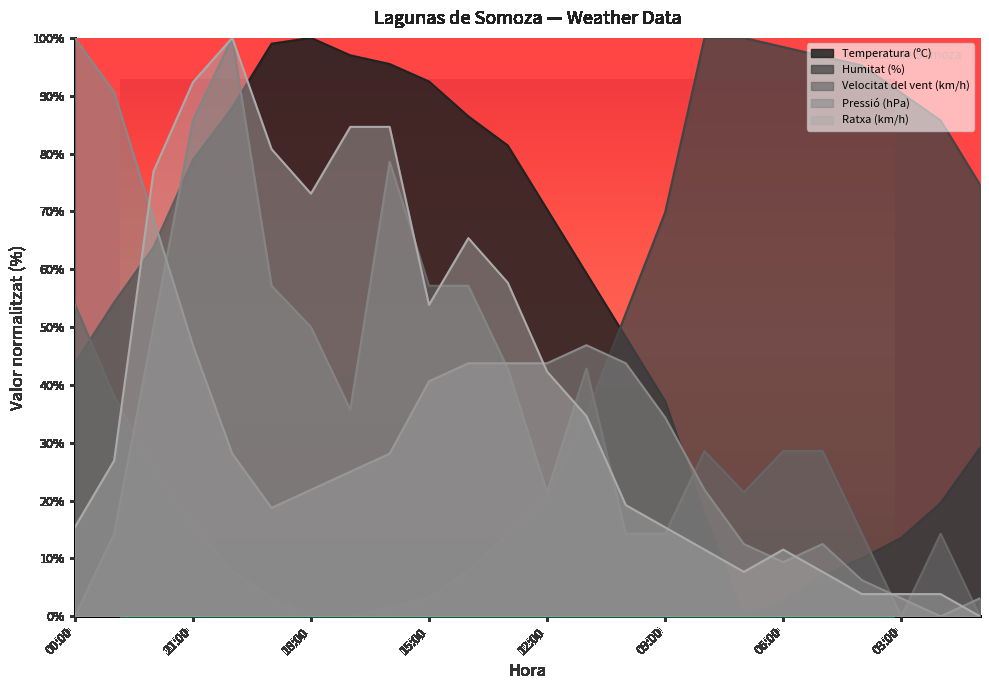

What are all the series names shown in the legend?

Temperatura (ºC), Humitat (%), Velocitat del vent (km/h), Pressió (hPa), Ratxa (km/h)